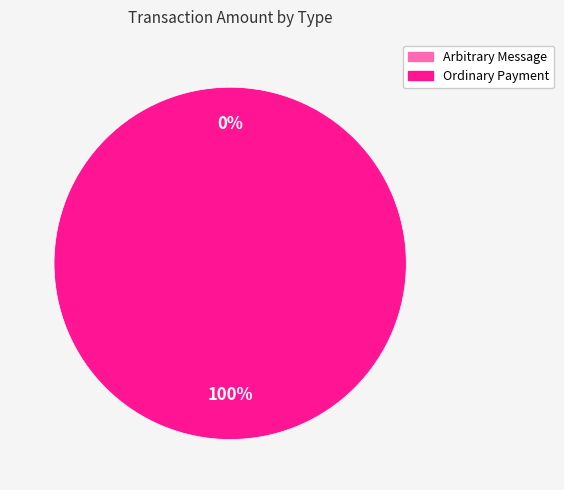

Which slice represents more than half of the pie?

Ordinary Payment